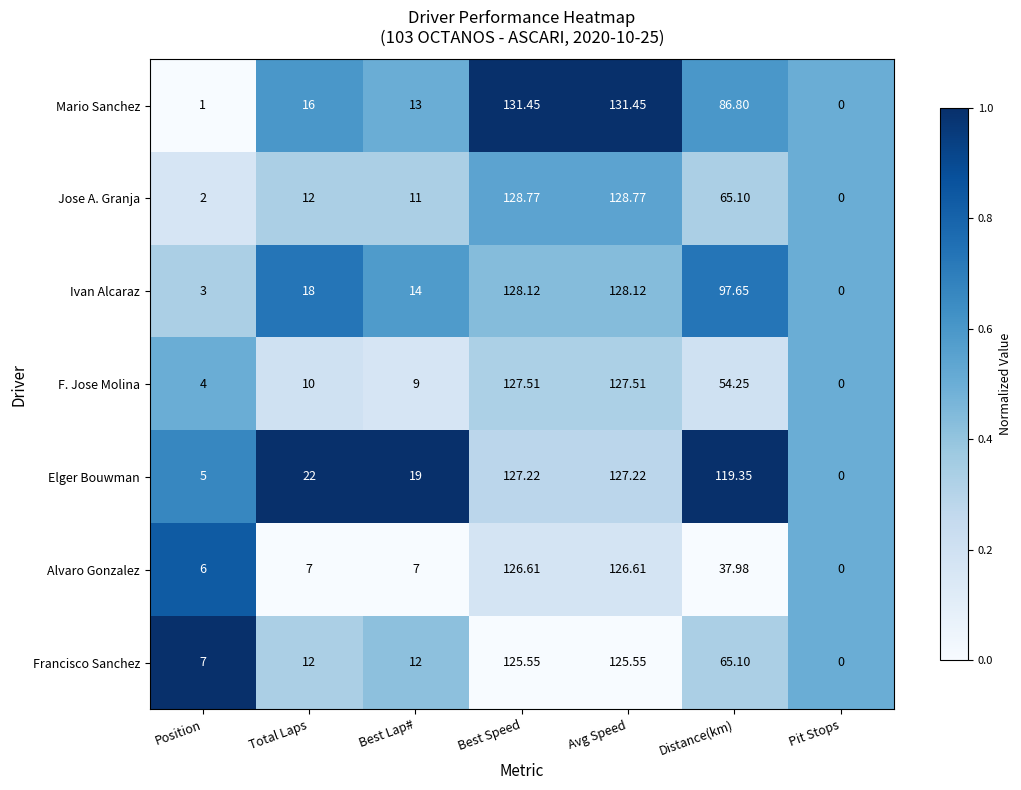

Is the value of Mario Sanchez at Avg Speed greater than the value of Elger Bouwman at Pit Stops?

Yes